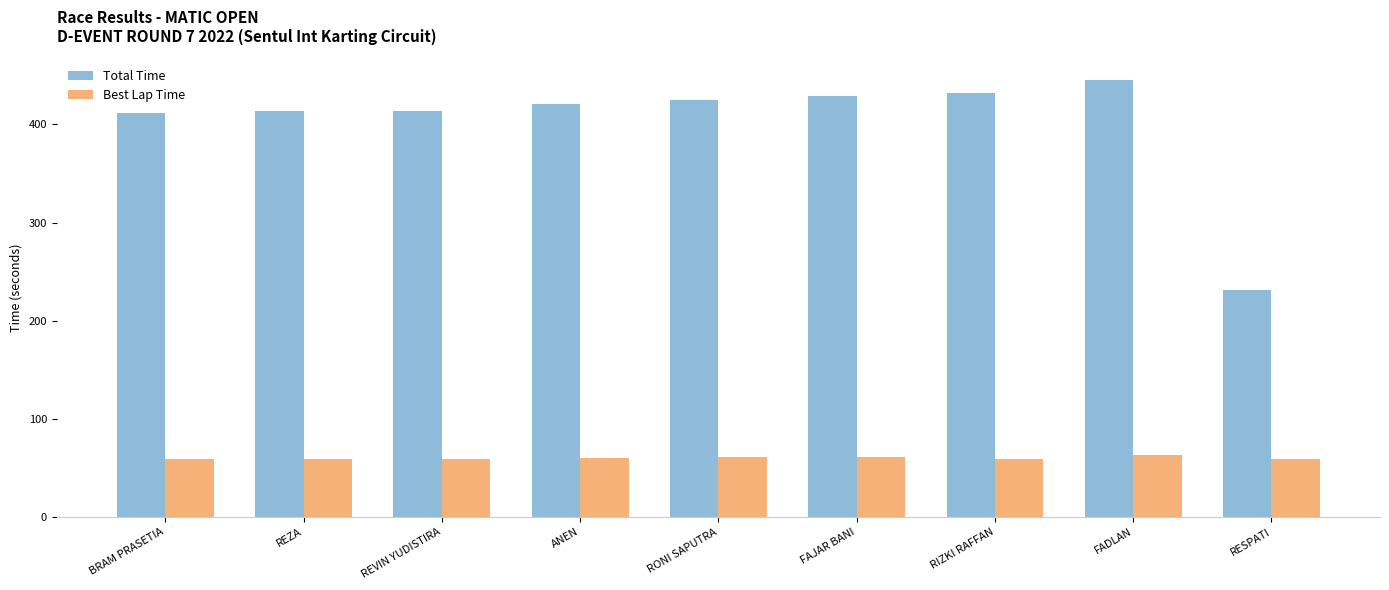

What is the average value of the Best Lap Time series?

60.1